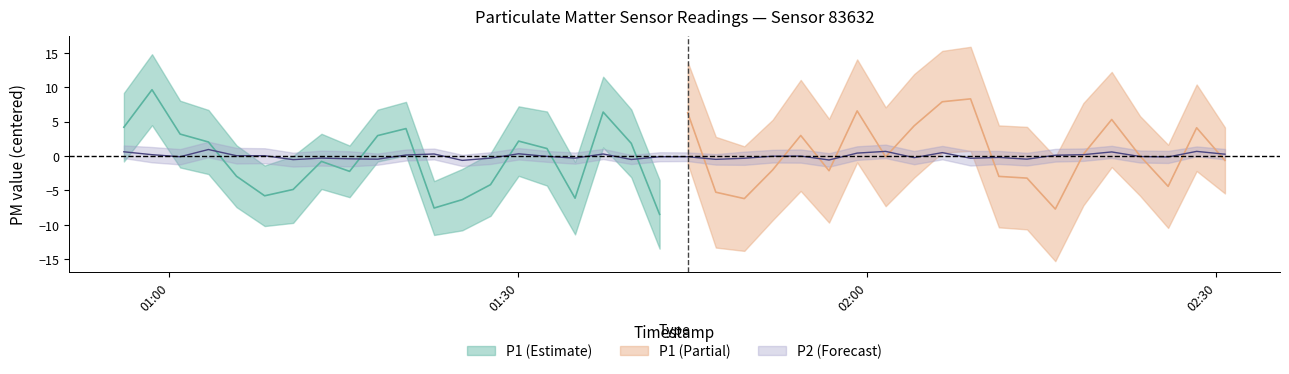

How many categories are shown in the chart?

40